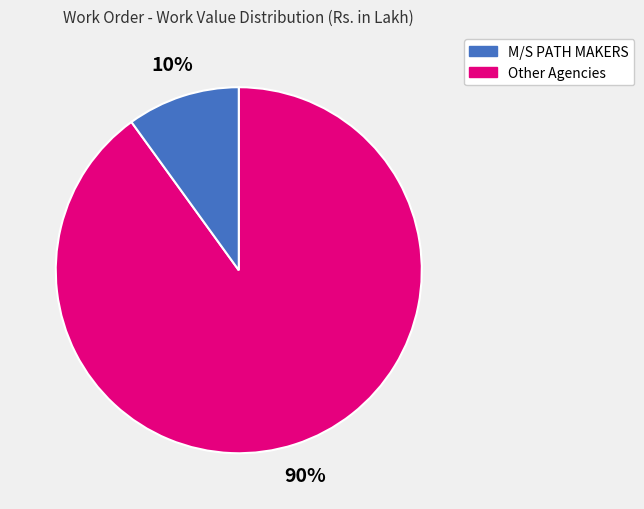

Which category has the smallest portion of the pie?

Other Agencies